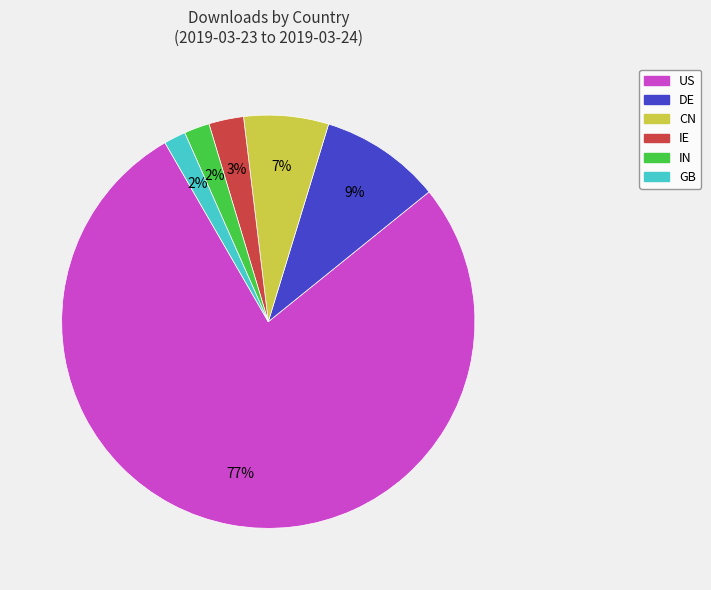

To the nearest percent, what percentage of the pie is US?

77%